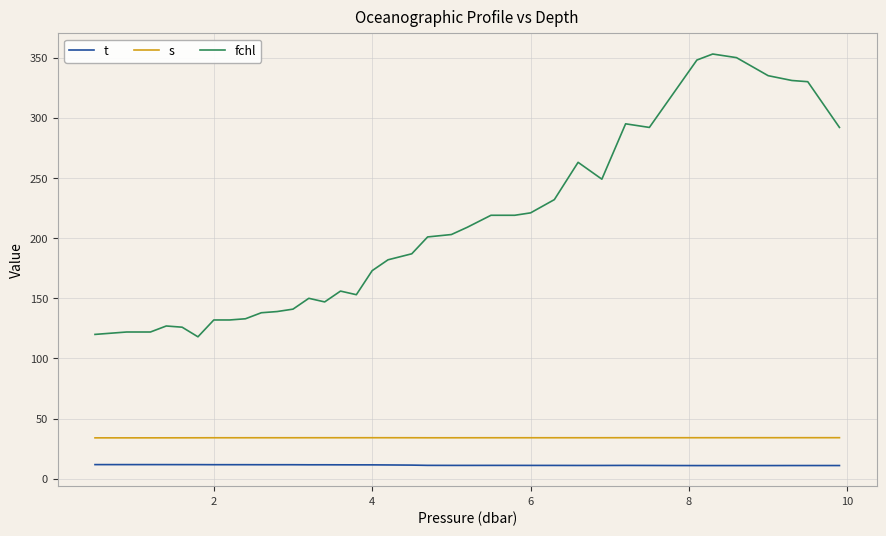

What is the greatest value displayed?

353.0